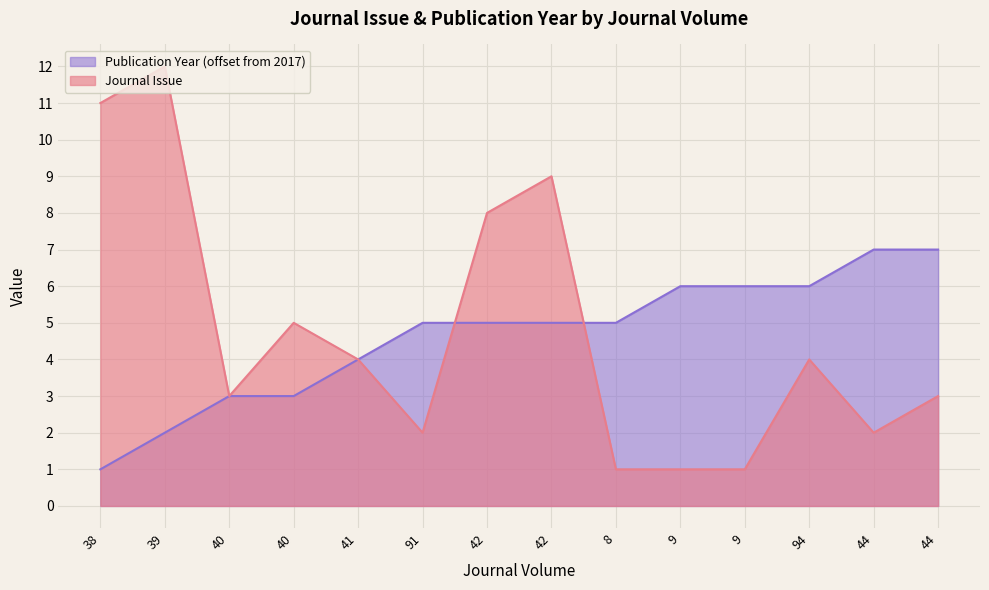

Reading left to right, what are all the values shown in this chart?

Journal Issue: 11	12	3	5	4	2	8	9	1	1	1	4	2	3
Publication Year: 1	2	3	3	4	5	5	5	5	6	6	6	7	7